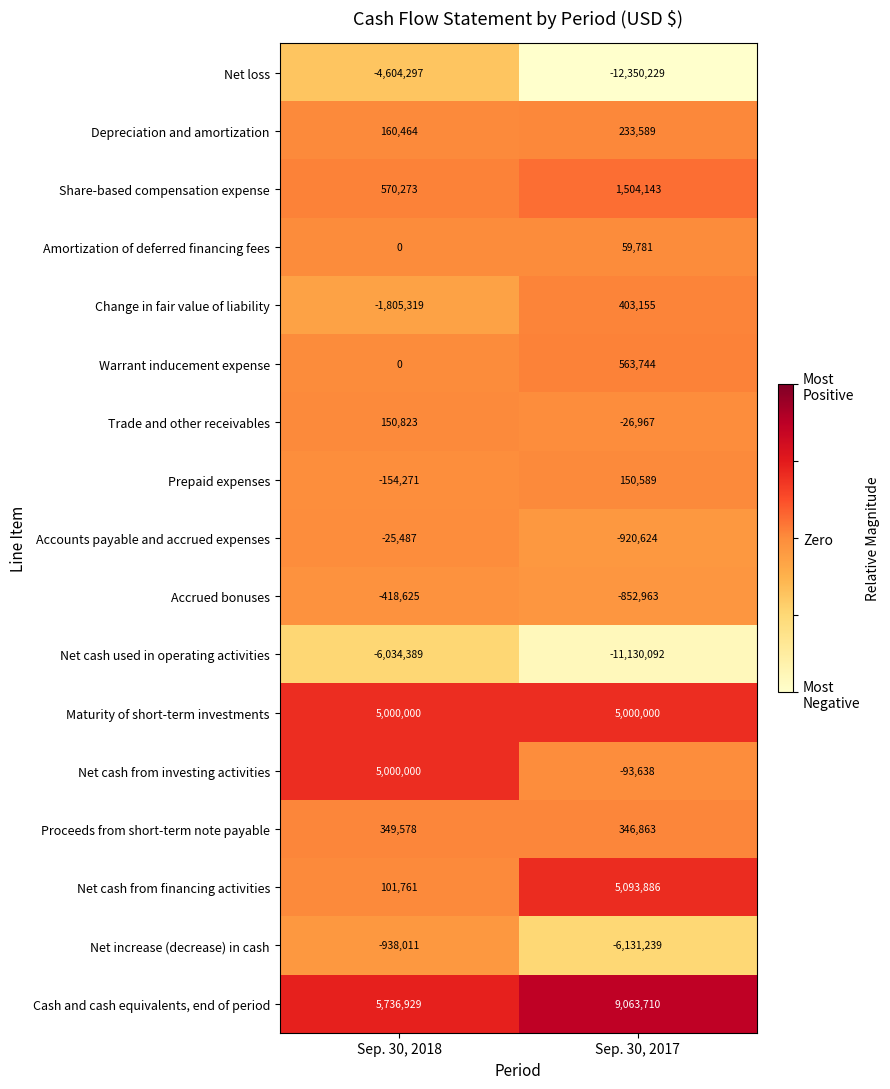

Between Sep. 30, 2018 and Sep. 30, 2017, which series saw the biggest shift?

Net loss